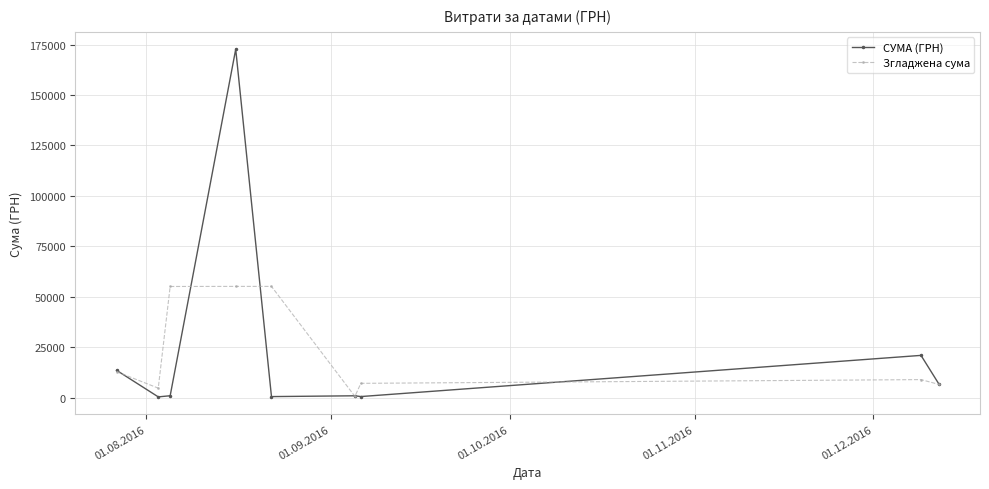

List the series in order of their peak value, lowest first.

Згладжена сума, СУМА (ГРН)